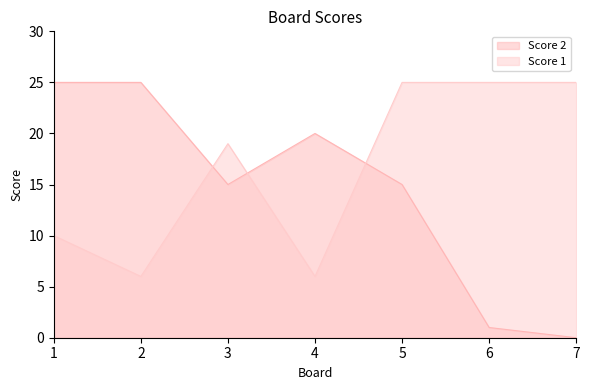

What is the value of the Score 1 point at the 1st from the left?

10